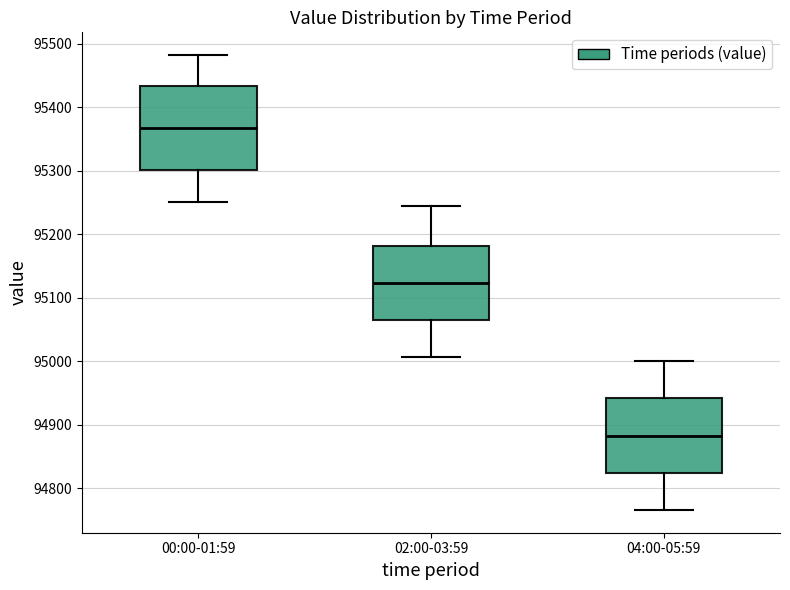

Which box has the highest median line?

00:00-01:59